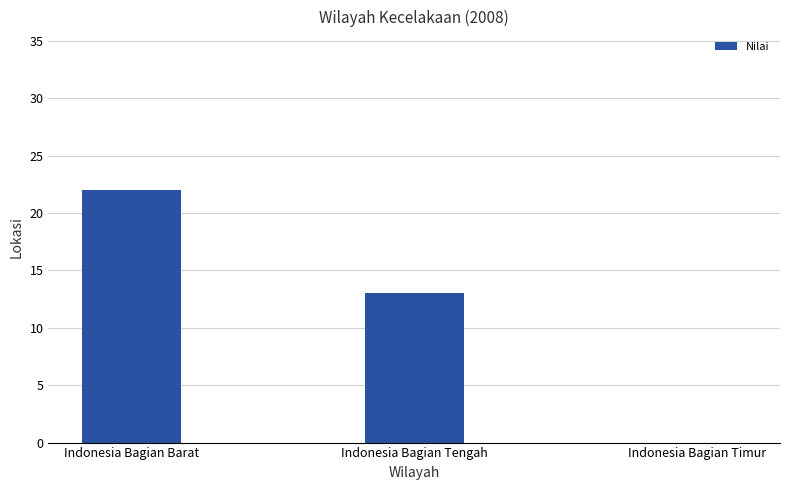

Reading right to left, what are all the values shown in this chart?

0	13	22